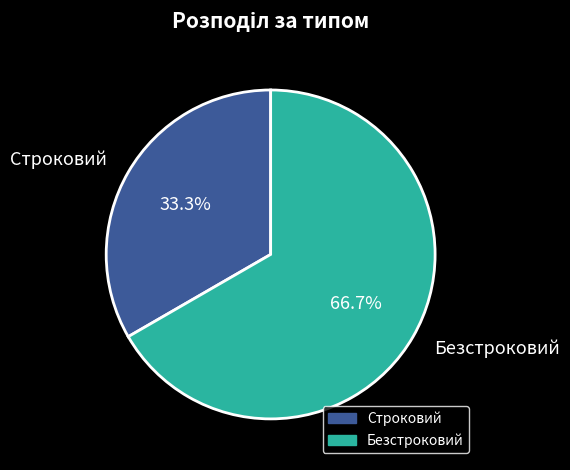

What percentage do Безстроковий and Строковий together represent?

100.0%